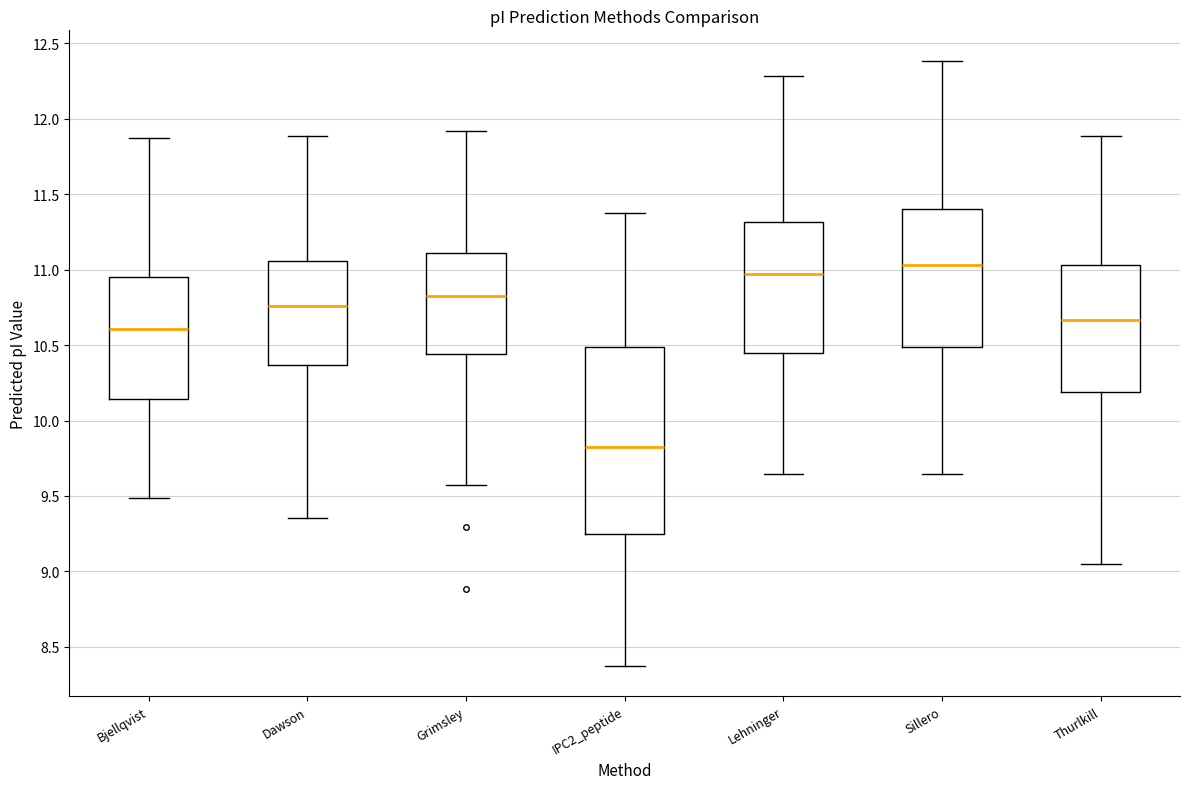

Which box's median line is the highest?

Sillero